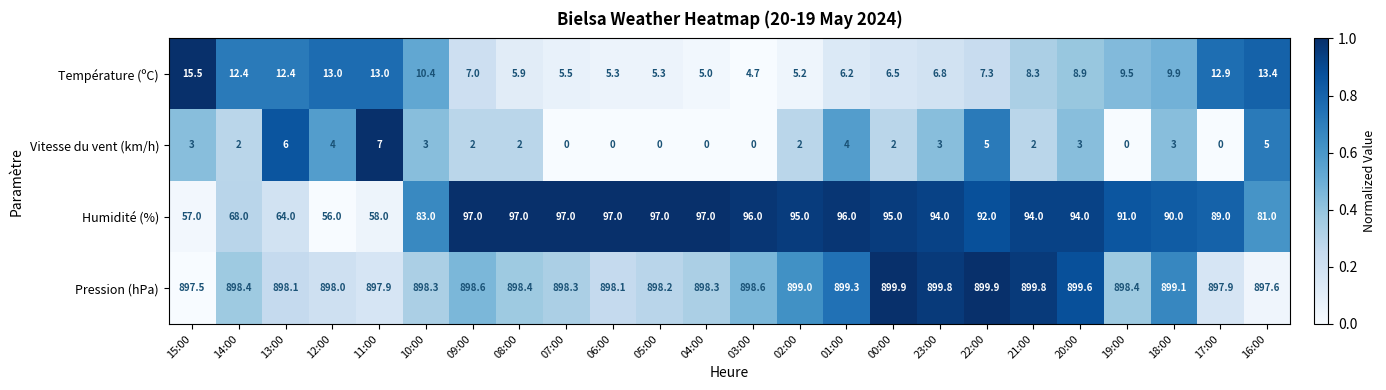

At which label does Température (ºC) first exceed 8?

15:00